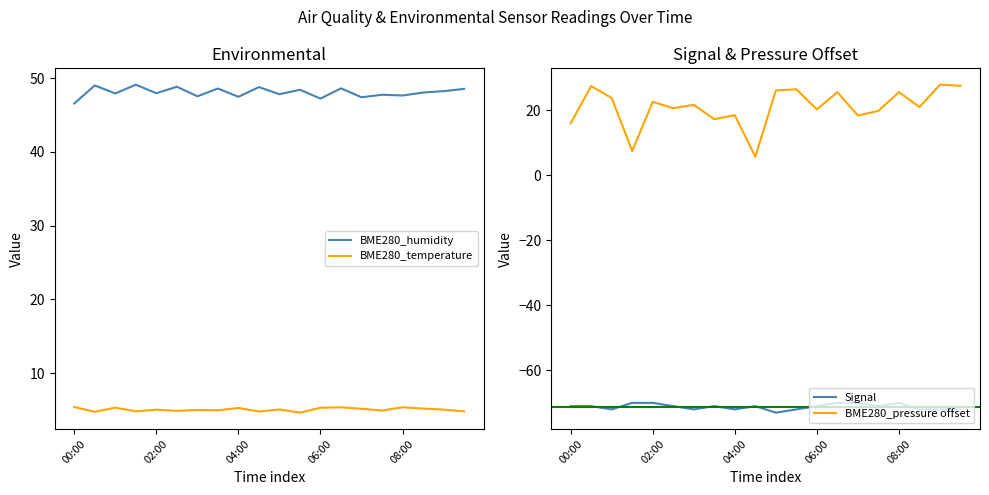

True or false: BME280_pressure offset and BME280_humidity intersect in this chart.

False